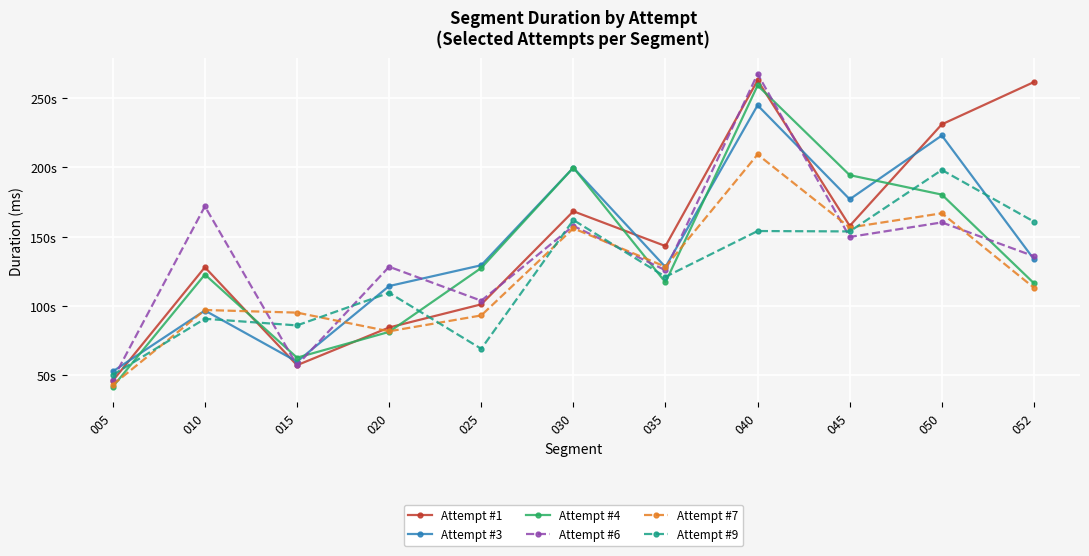

Does the chart have visible grid lines?

Yes